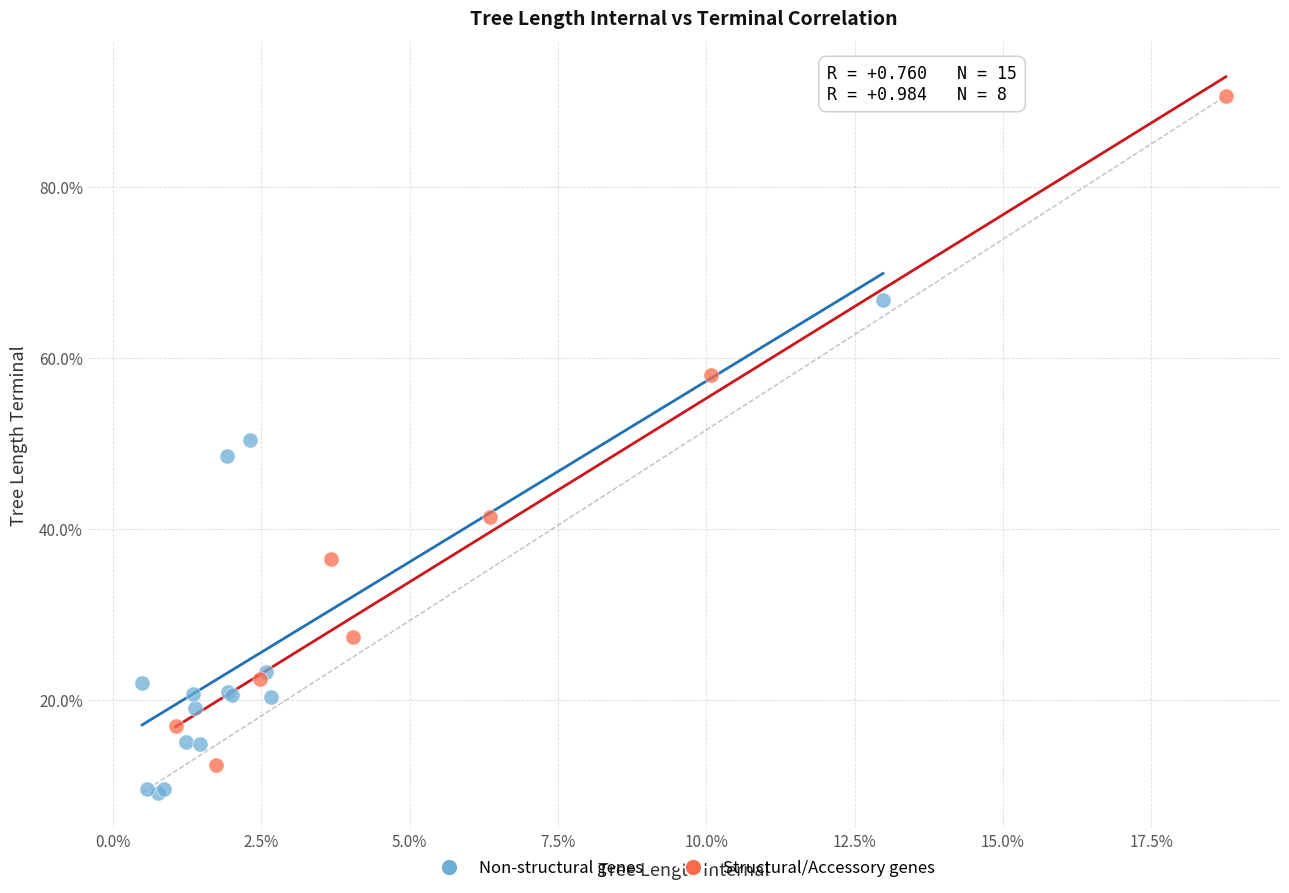

What are all the series names shown in the legend?

Non-structural genes, Structural/Accessory genes